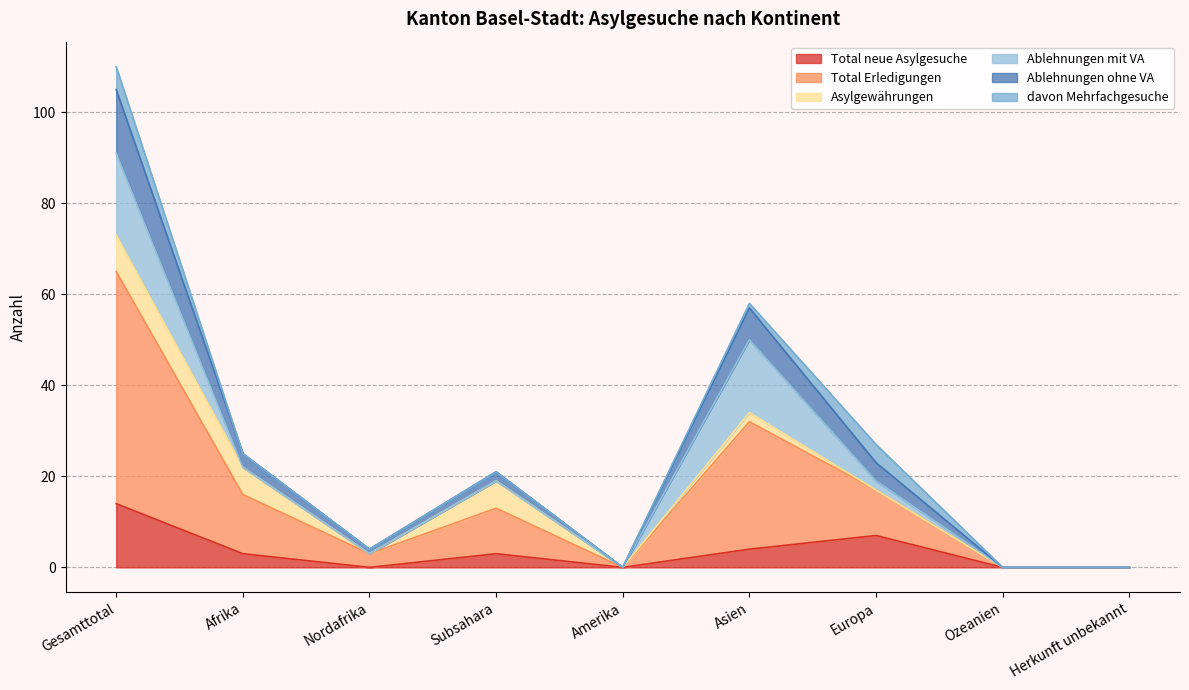

The value of Total neue Asylgesuche at Afrika is 3. True or false?

True